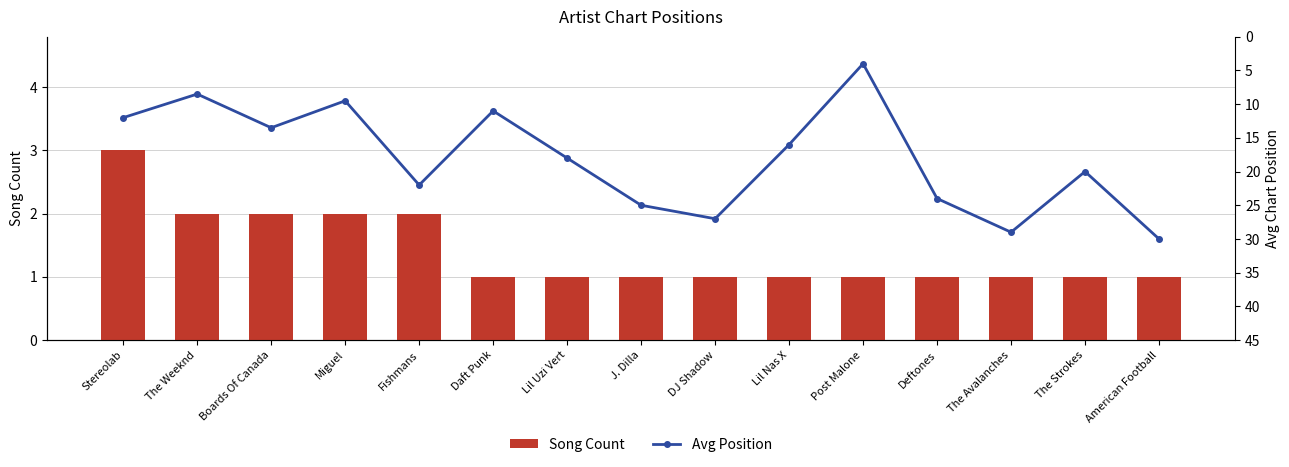

What is the difference between the maximum and minimum values in the Avg Position series?

26.0